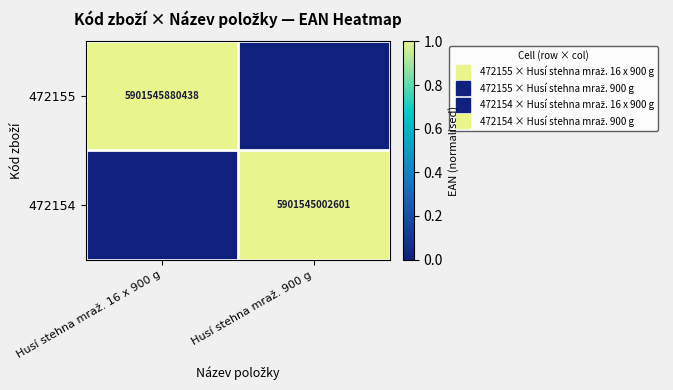

Which series has the widest spread of values?

472155